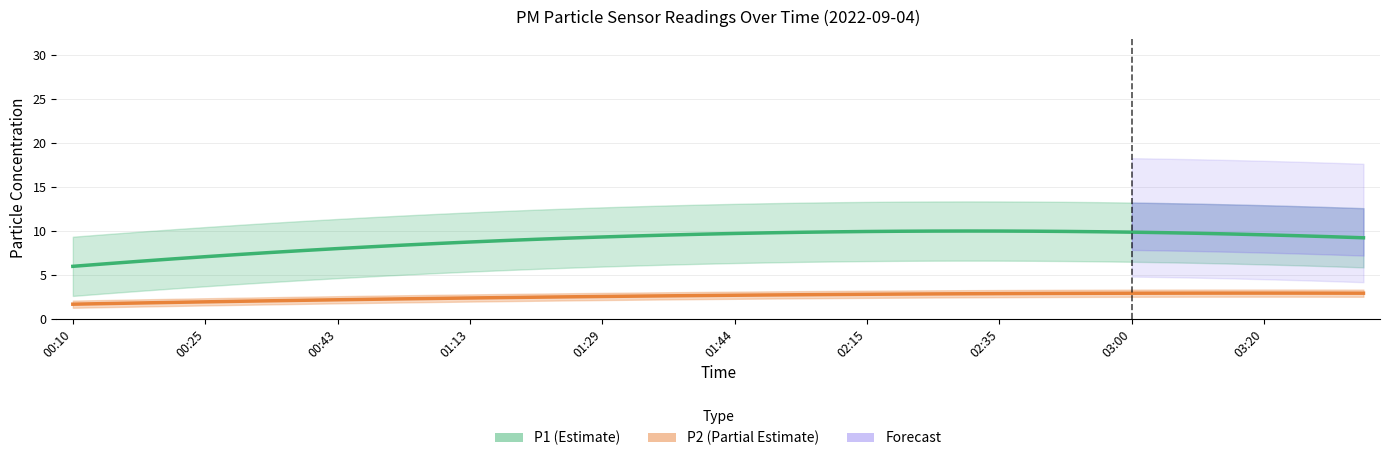

Count the number of data series in this chart.

2